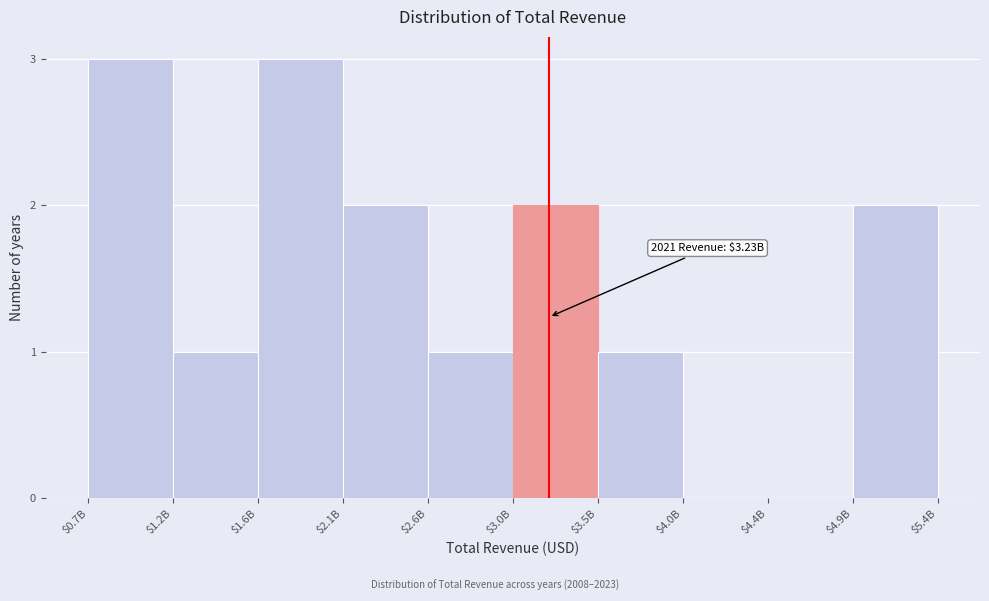

What is the maximum value shown in the chart?

3